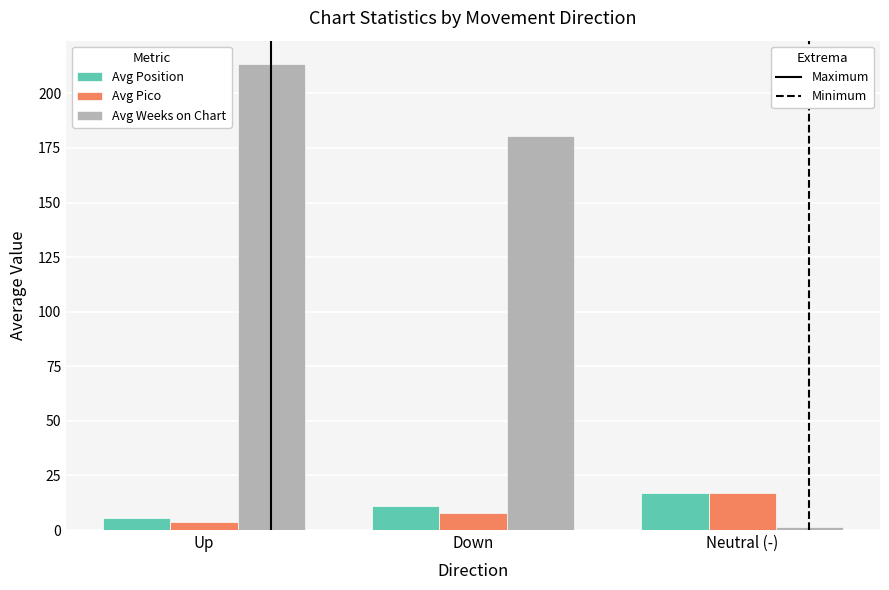

What is the total value across all series at Up?

222.4